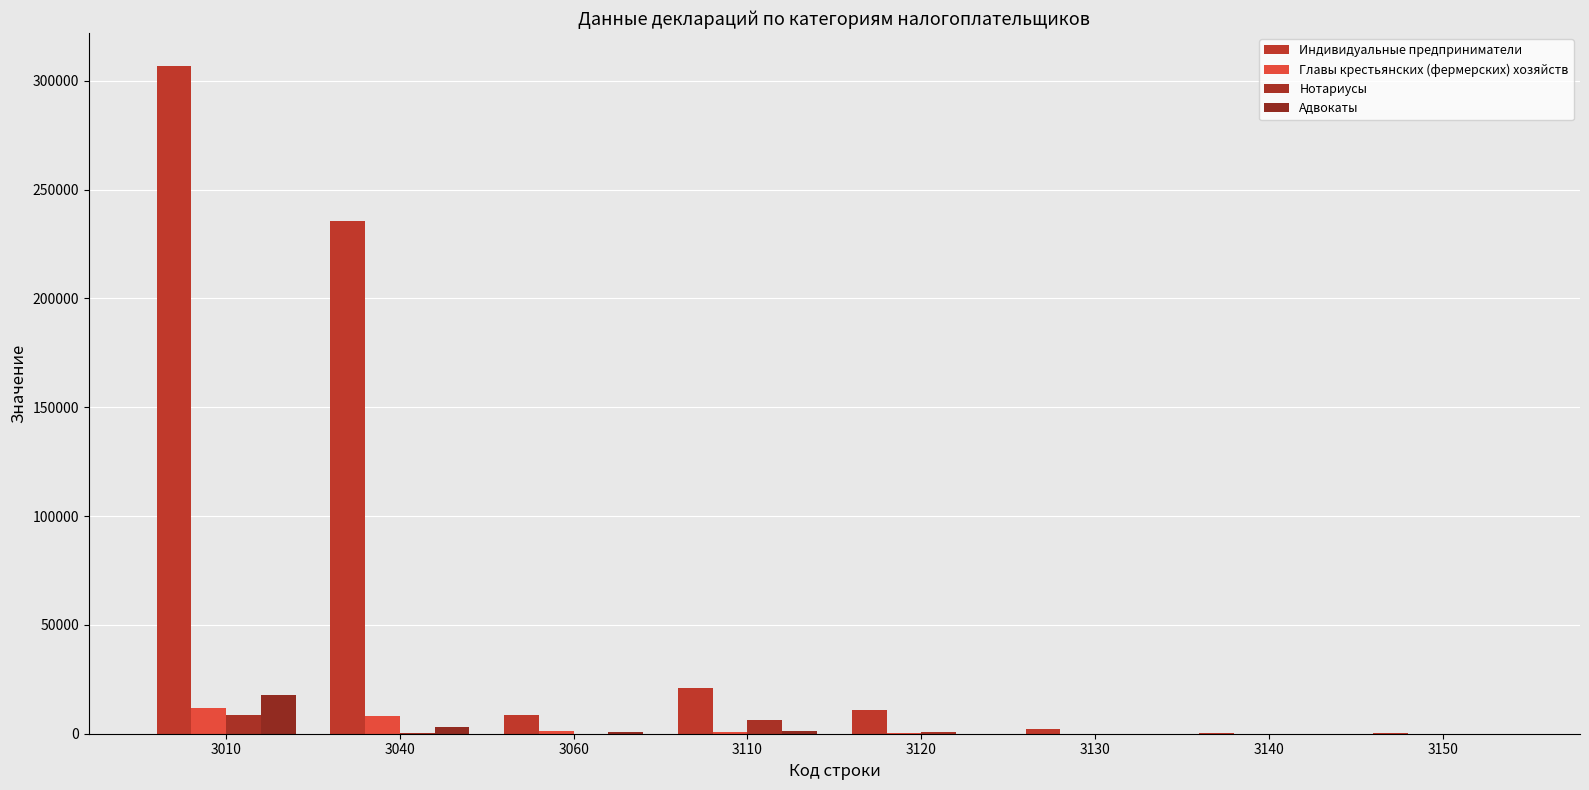

Count the number of categories in the chart.

8